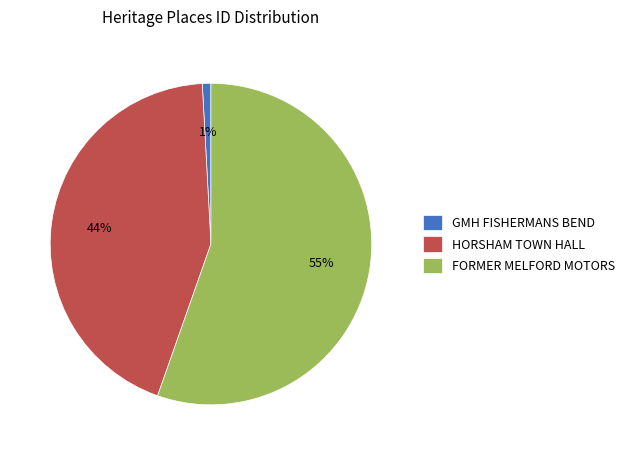

To the nearest percent, what is the average slice percentage?

33%